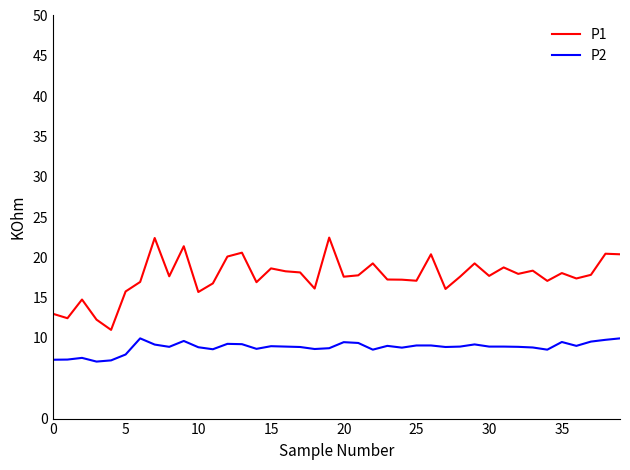

What is the minimum value shown in the chart?

7.1